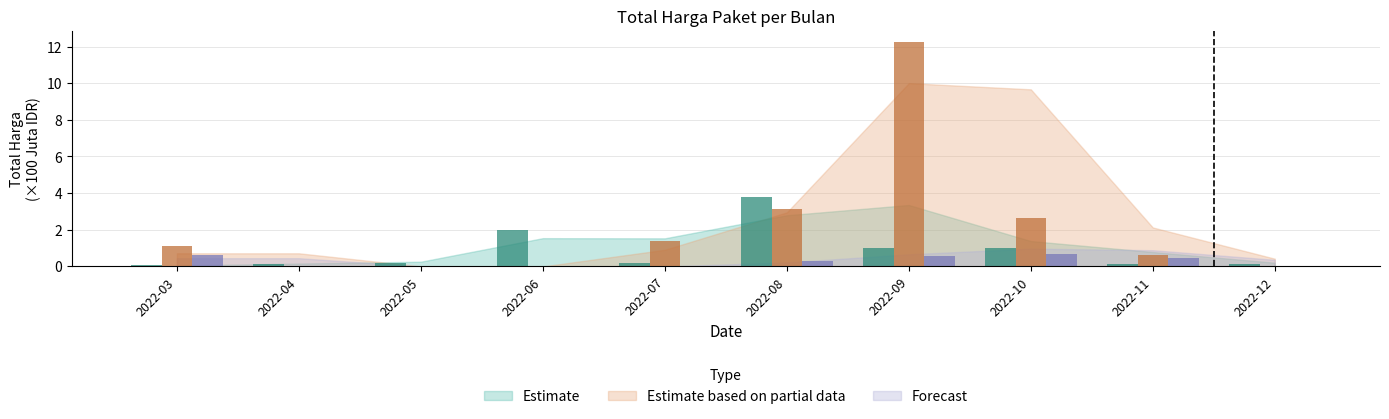

Reading left to right, extract all data points from this chart.

Estimate: 0.1	0.2	0.2	2.0	0.2	3.8	1.0	1.0	0.1	0.1
Estimate based on partial data: 1.1	0.0	0.0	0.0	1.4	3.1	12.2	2.6	0.7	0.0
Forecast: 0.6	0.0	0.0	0.0	0.0	0.3	0.6	0.7	0.5	0.0